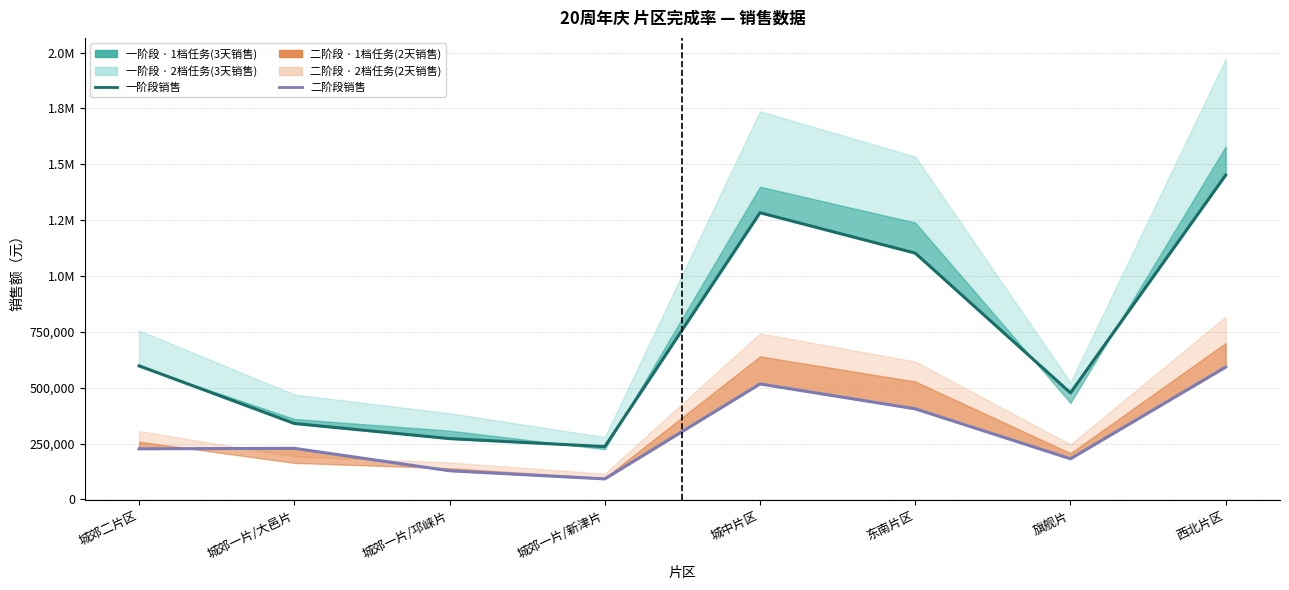

What is the maximum value for 二阶段销售?

592216.0